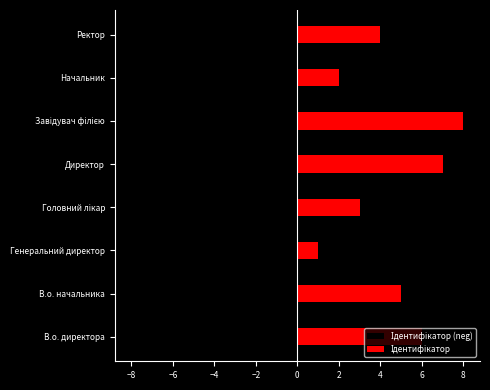

Count the number of data series in this chart.

2